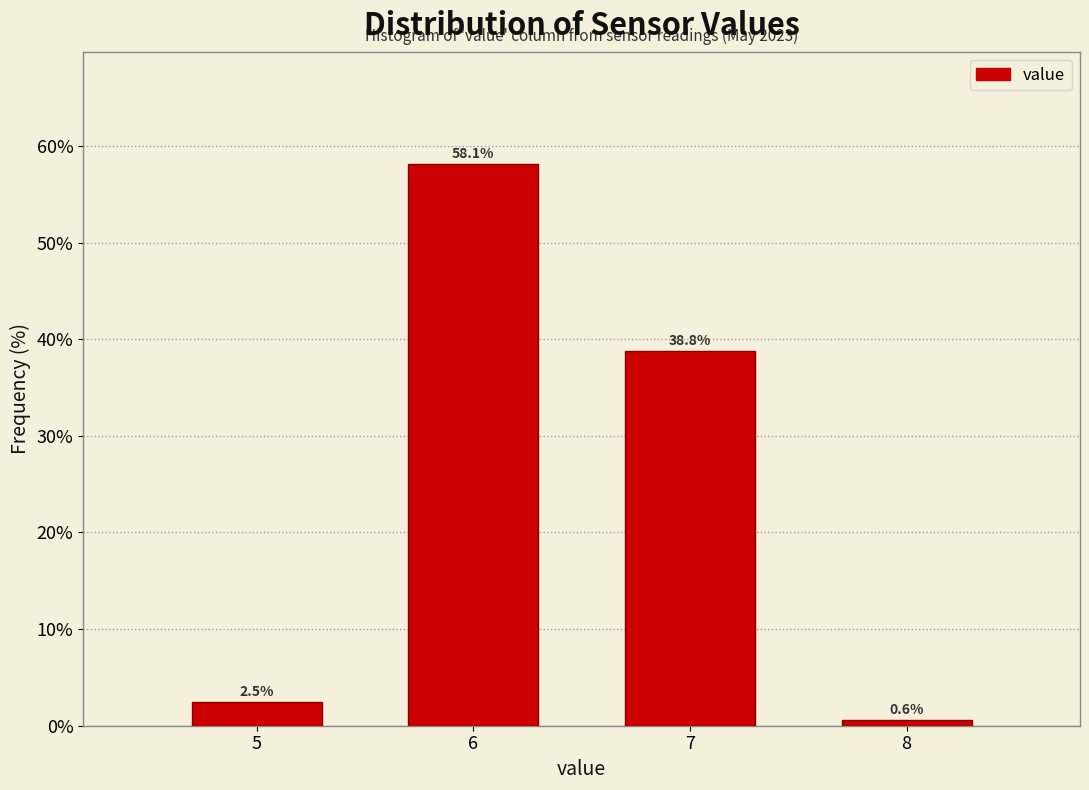

Reading left to right, list all the values displayed in this chart.

5=2.5	6=58.1	7=38.8	8=0.6